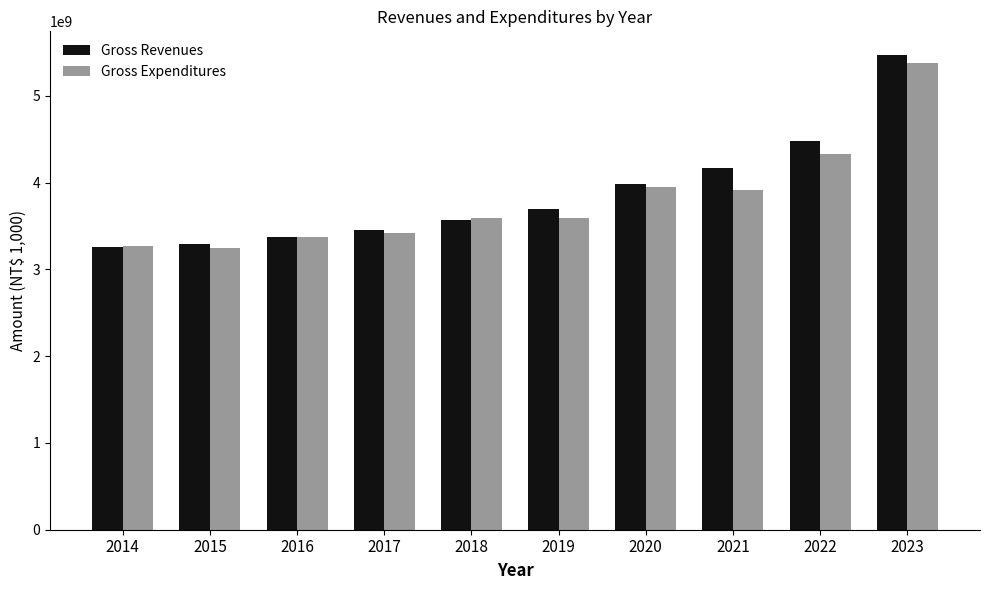

What is the smallest value displayed?

3241586543